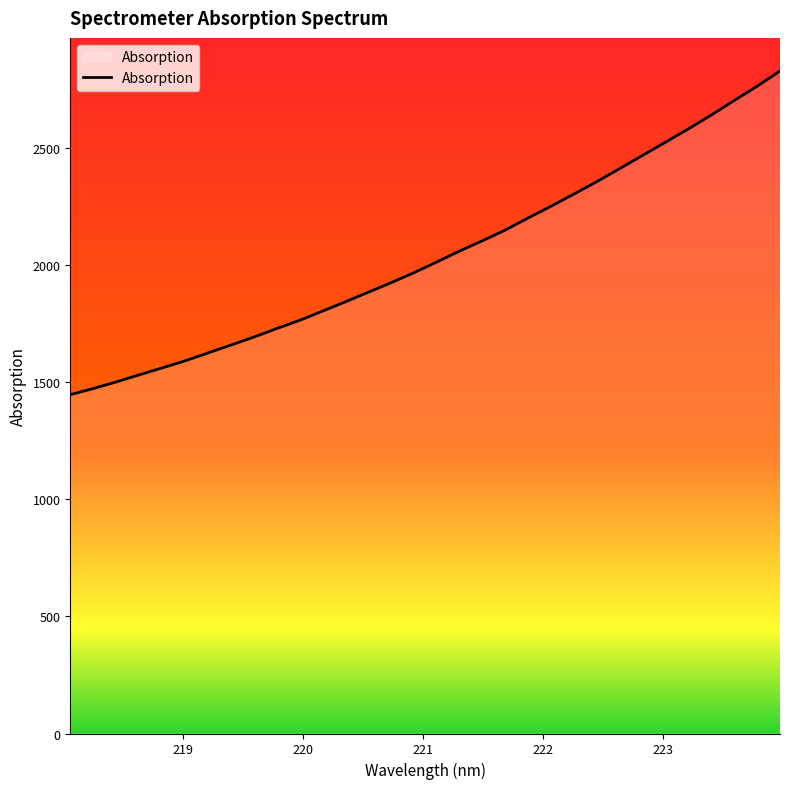

What is the minimum value shown in the chart?

1446.2